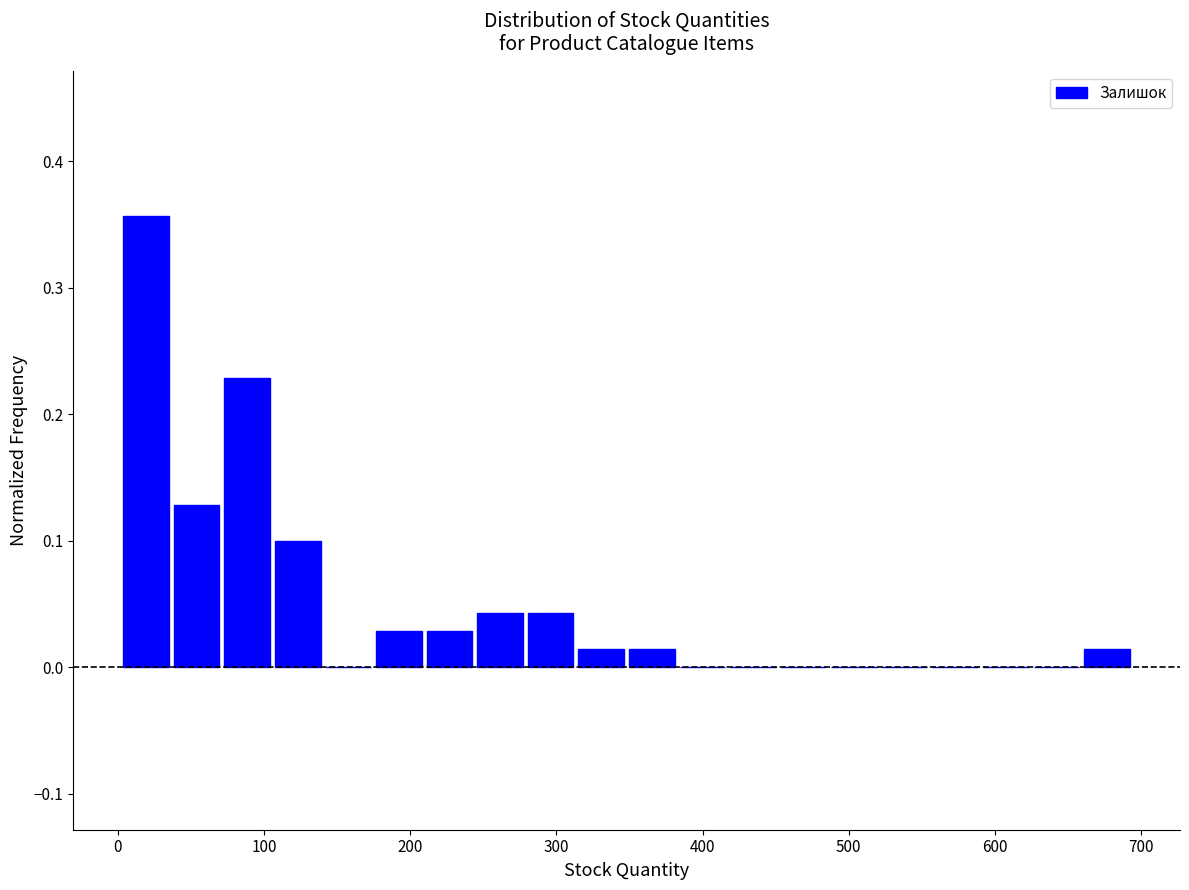

Around what value on the x-axis is the tallest bar? Give the approximate position of its centre, as read against the axis.

20